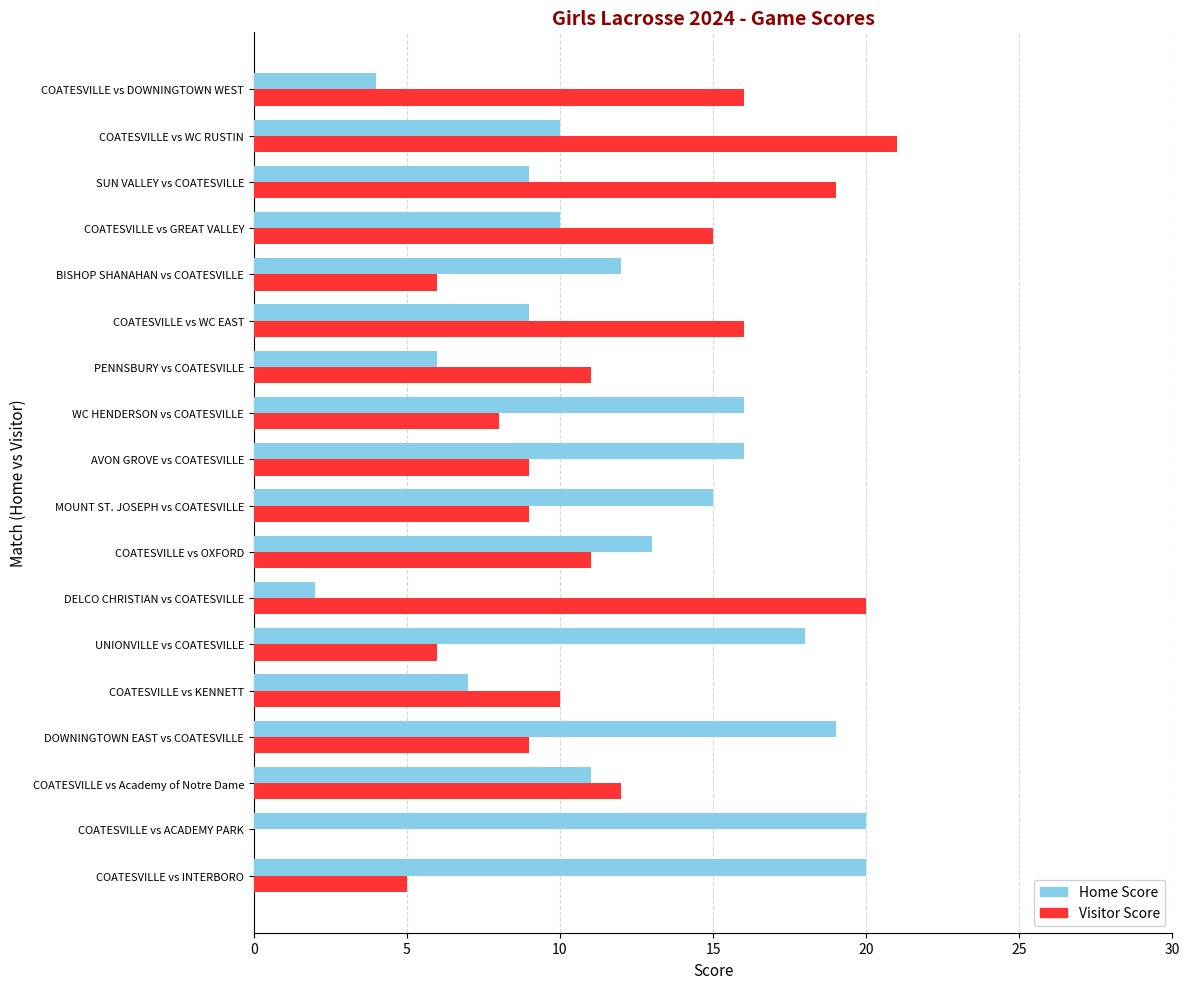

How many data points does each series have?

18